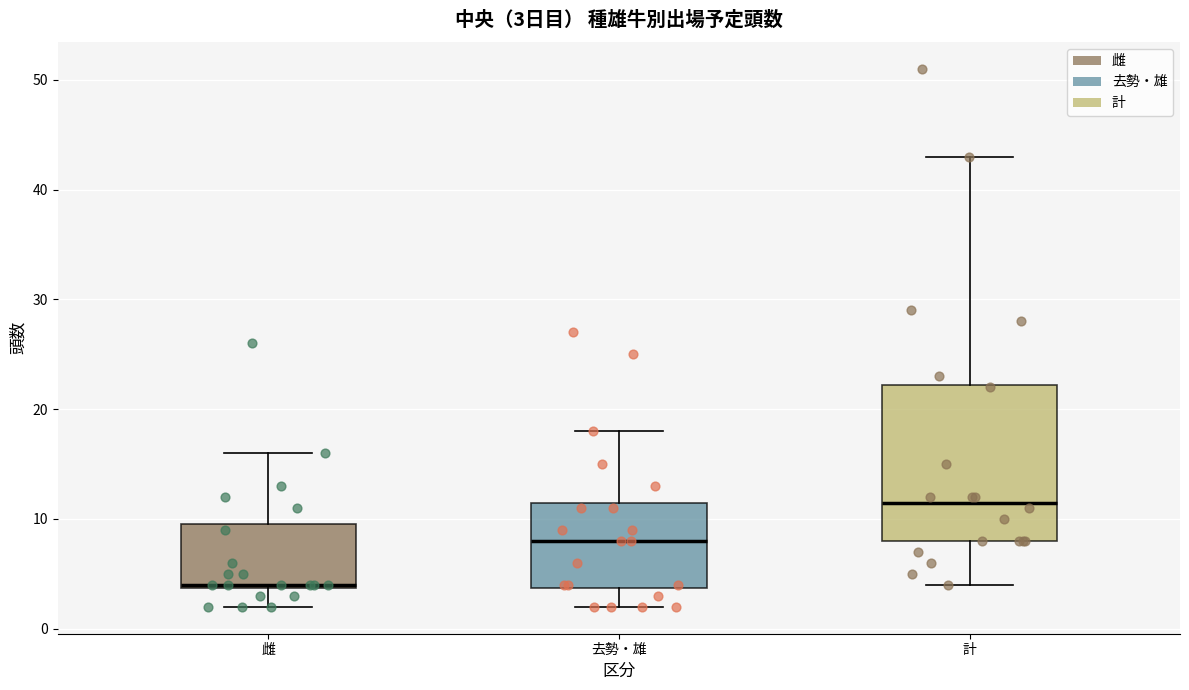

Comparing the boxes themselves (not the whiskers), which one is the tallest?

計